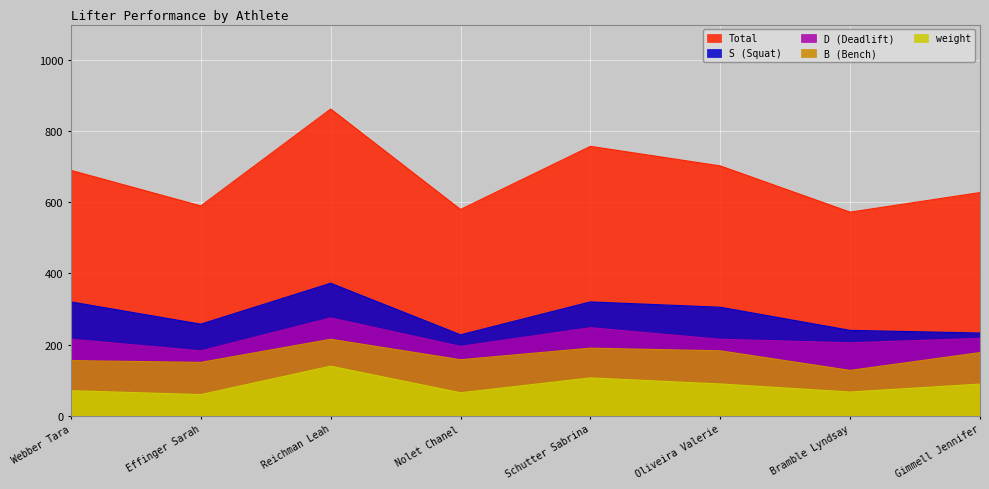

At which category is the sum across all series the highest?

Reichman Leah